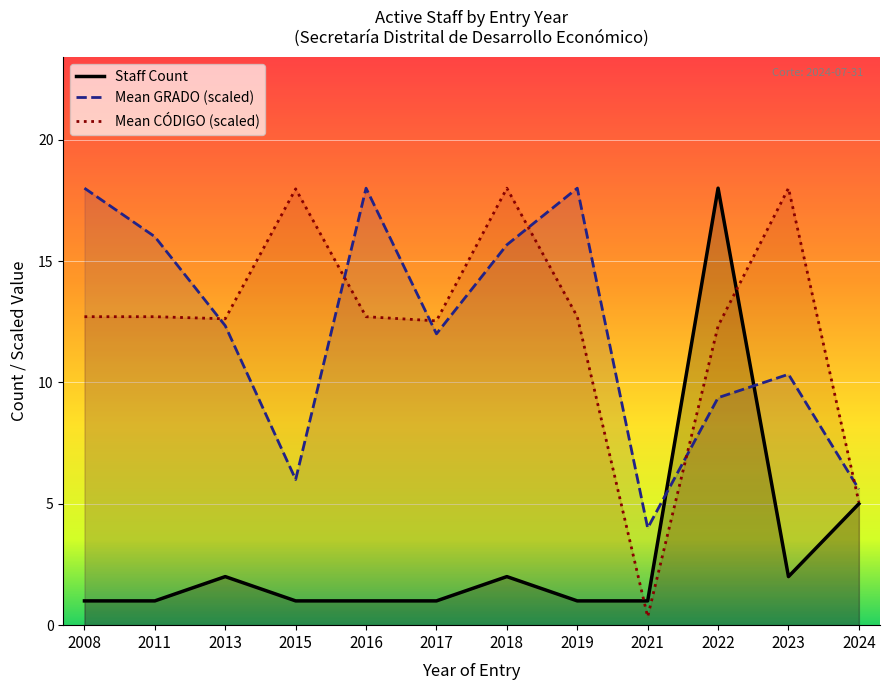

Between 2016 and 2024, which is larger?

2024